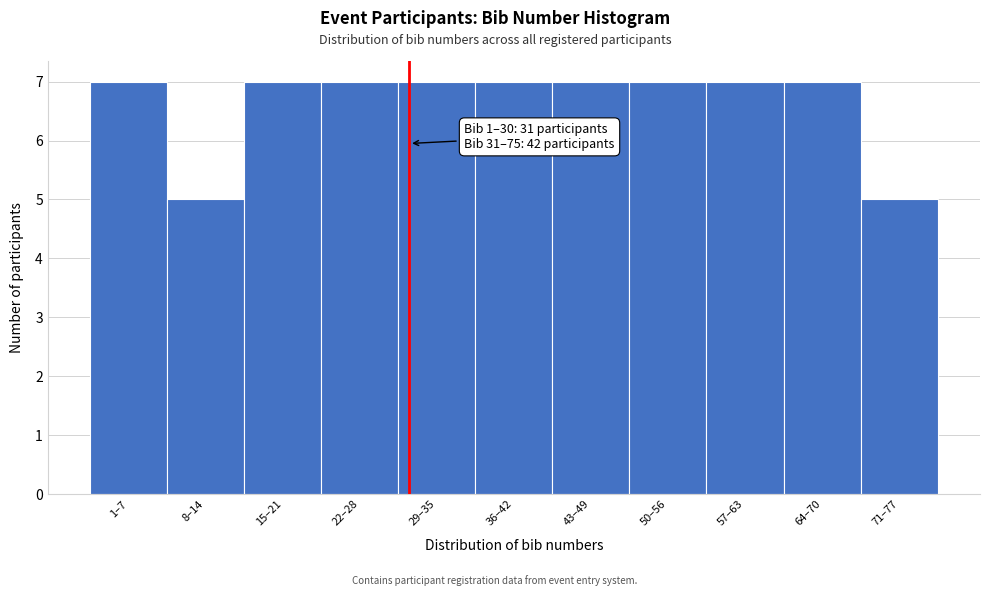

Reading left to right, transcribe all the data shown in this chart.

7	5	7	7	7	7	7	7	7	7	5